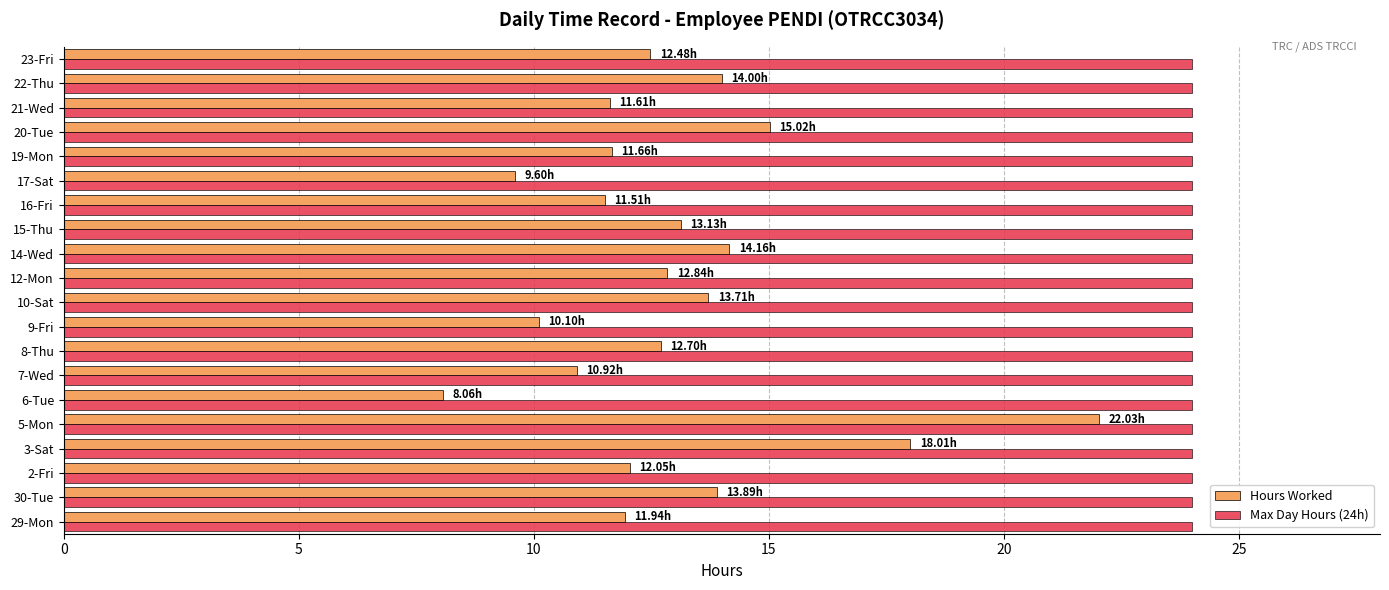

What is the total value across all series at 14-Wed?

38.2